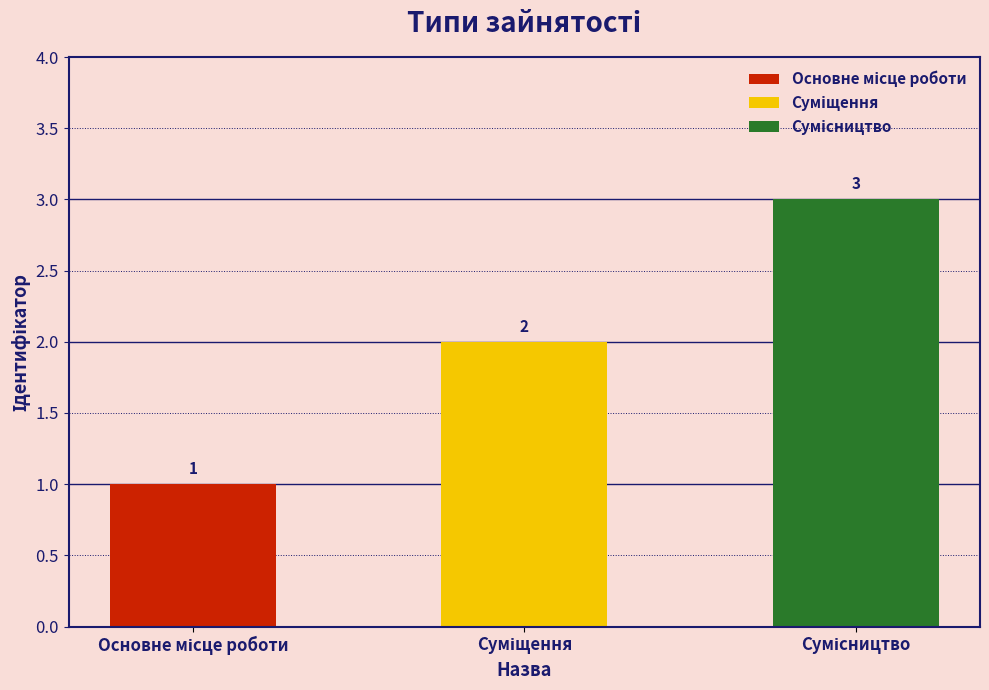

What is the smallest value displayed?

1